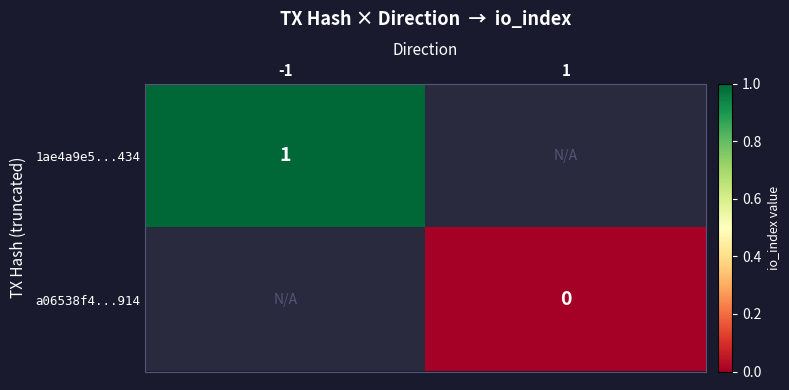

The 1ae4a9e5...434 series shows 1 at -1. True or false?

True